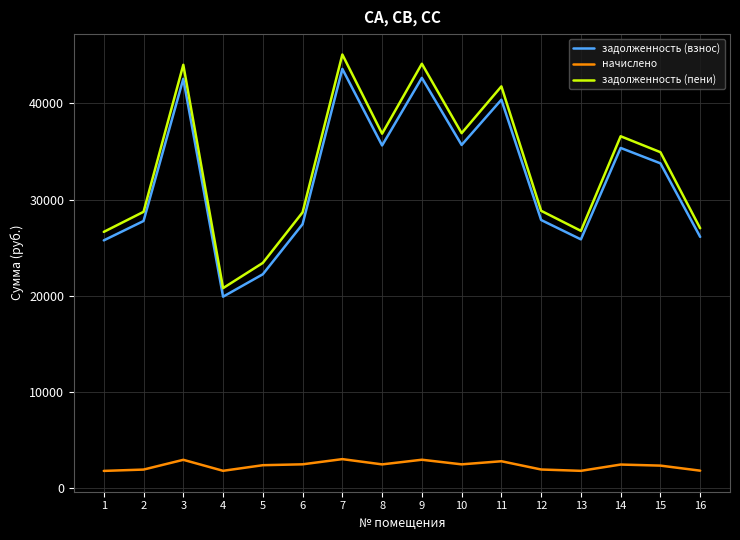

Does the chart display data point markers on the line(s)?

No